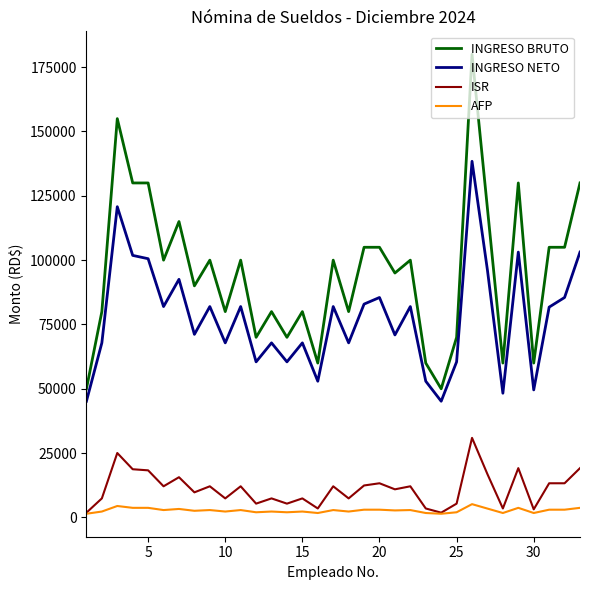

Rank the series by their maximum value, from lowest to highest.

AFP, ISR, INGRESO NETO, INGRESO BRUTO